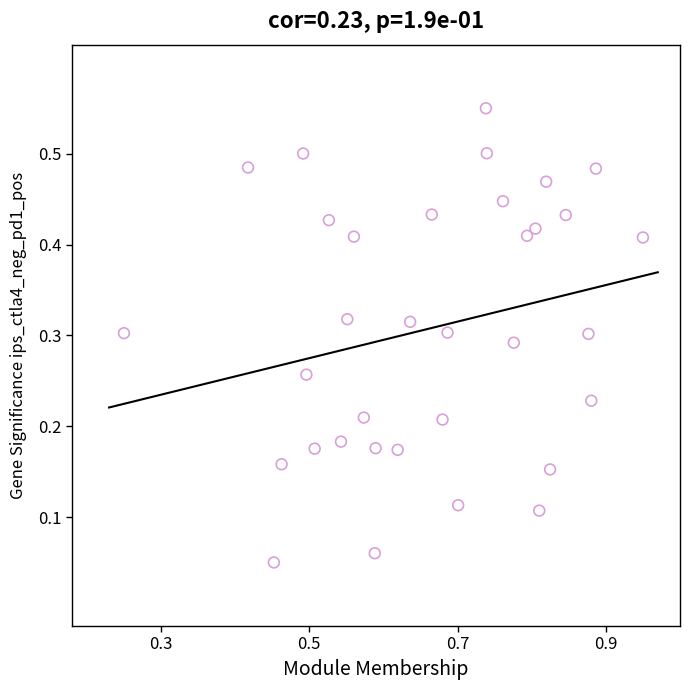

What is the range of X values (max minus min)?

0.7